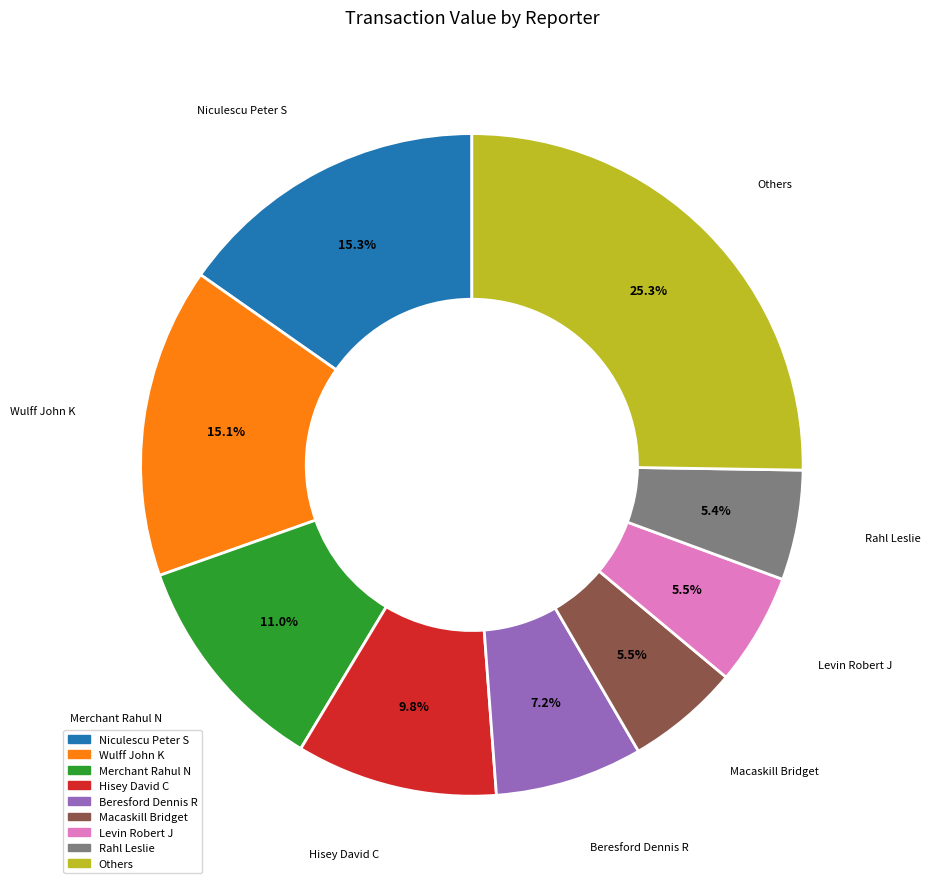

Is there a majority slice in this chart?

No